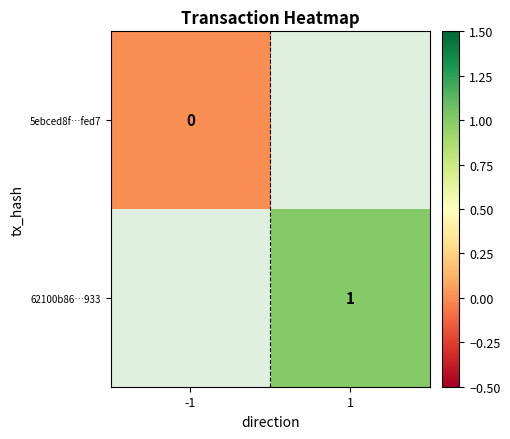

The 62100b86…933 series shows 1 at 1. True or false?

True